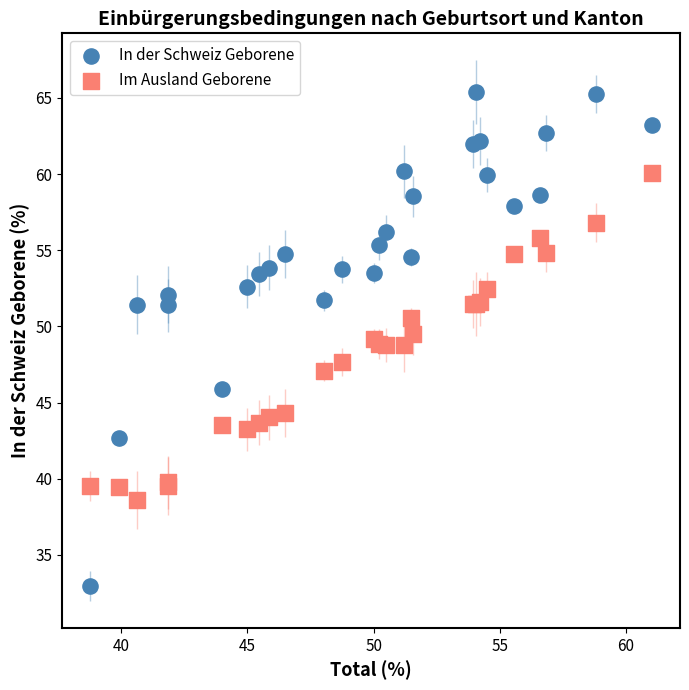

Which series has the widest spread of Y values?

In der Schweiz Geborene